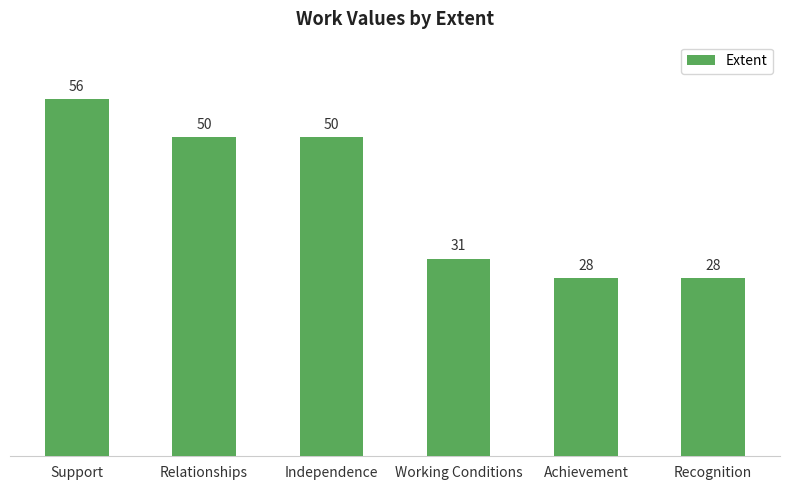

How many bars are there in total?

6